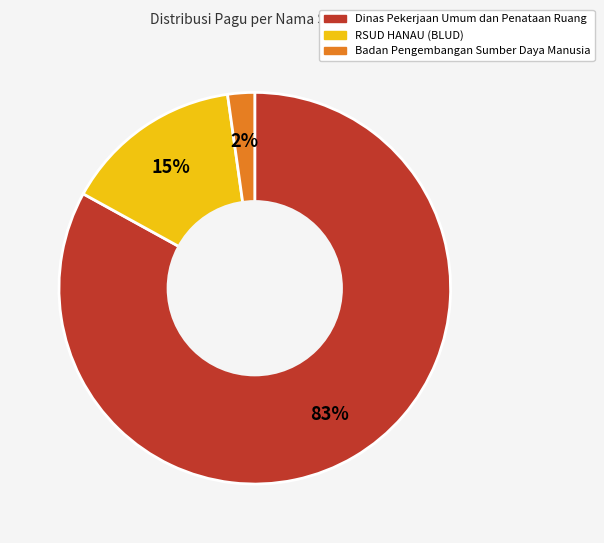

To the nearest percent, what is the average slice percentage?

33%